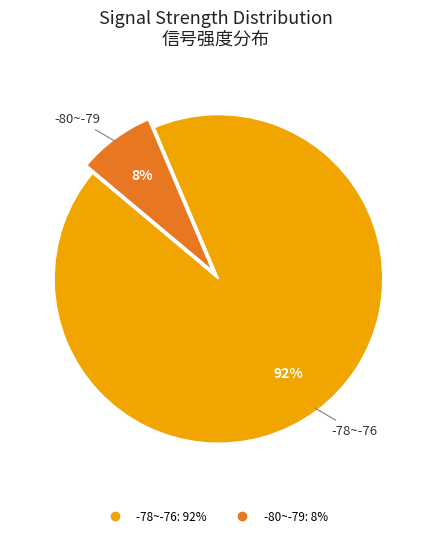

Count the number of slices in the pie.

2